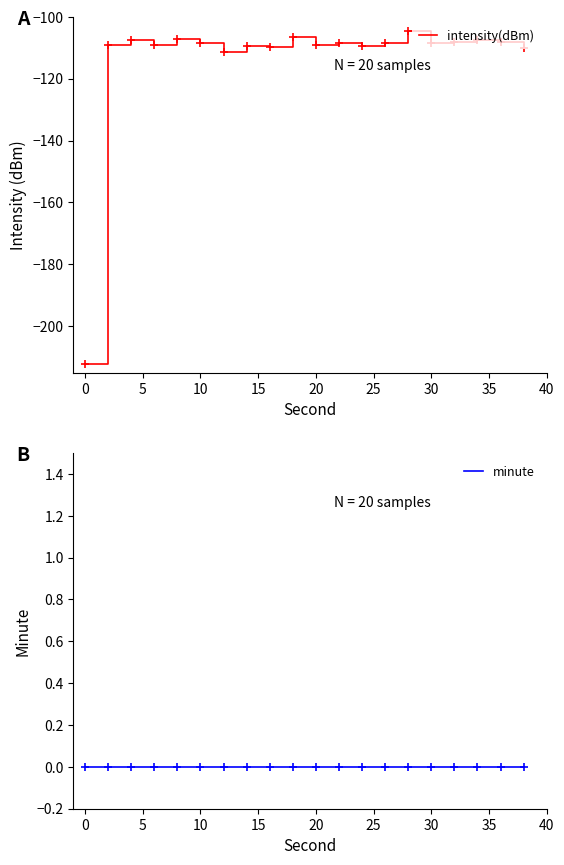

Is it true that intensity(dBm) equals -146.3 at 30?

False